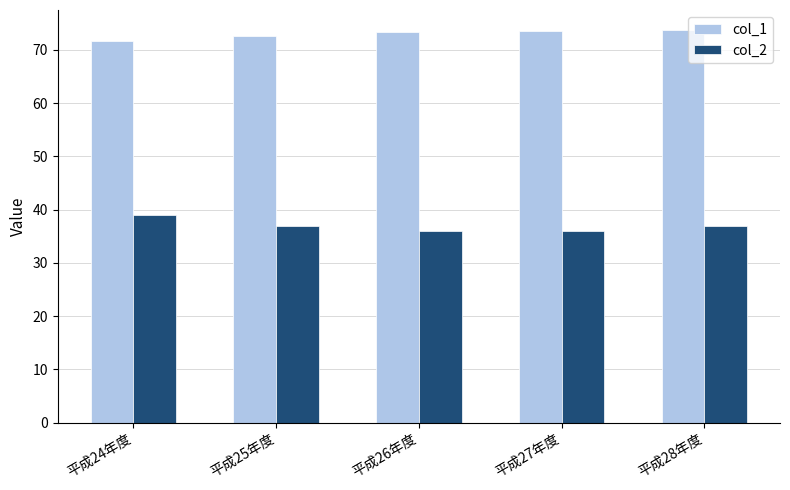

True or false: col_2 has a value of 60.9 at 平成28年度.

False